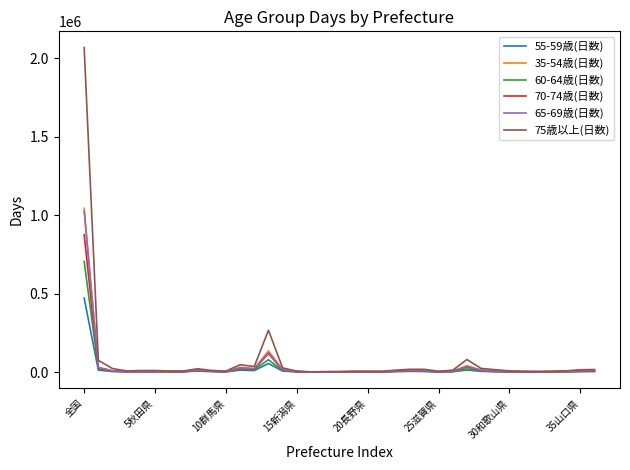

Which series has the widest spread of values?

75歳以上(日数)